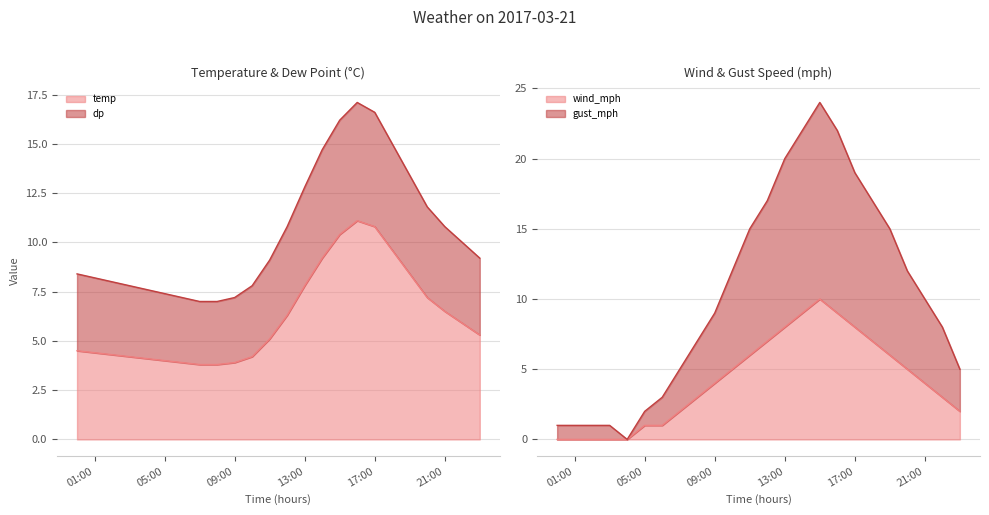

At which label does temp first exceed 5?

11:00